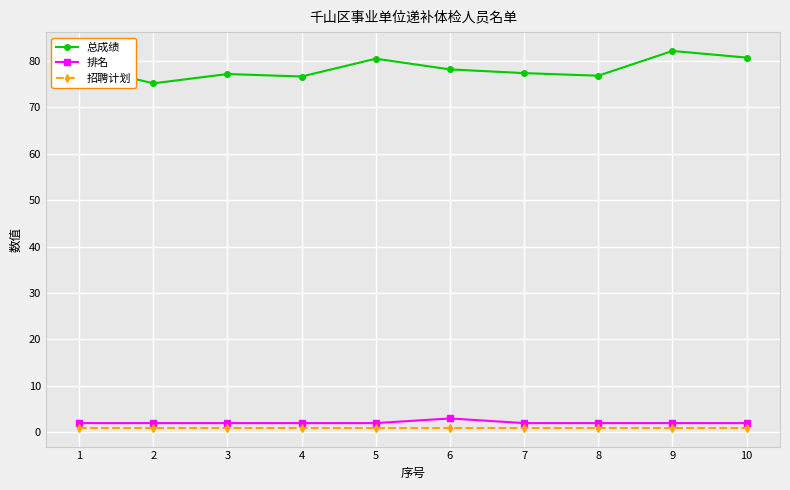

At which label does 总成绩 first exceed 78?

1